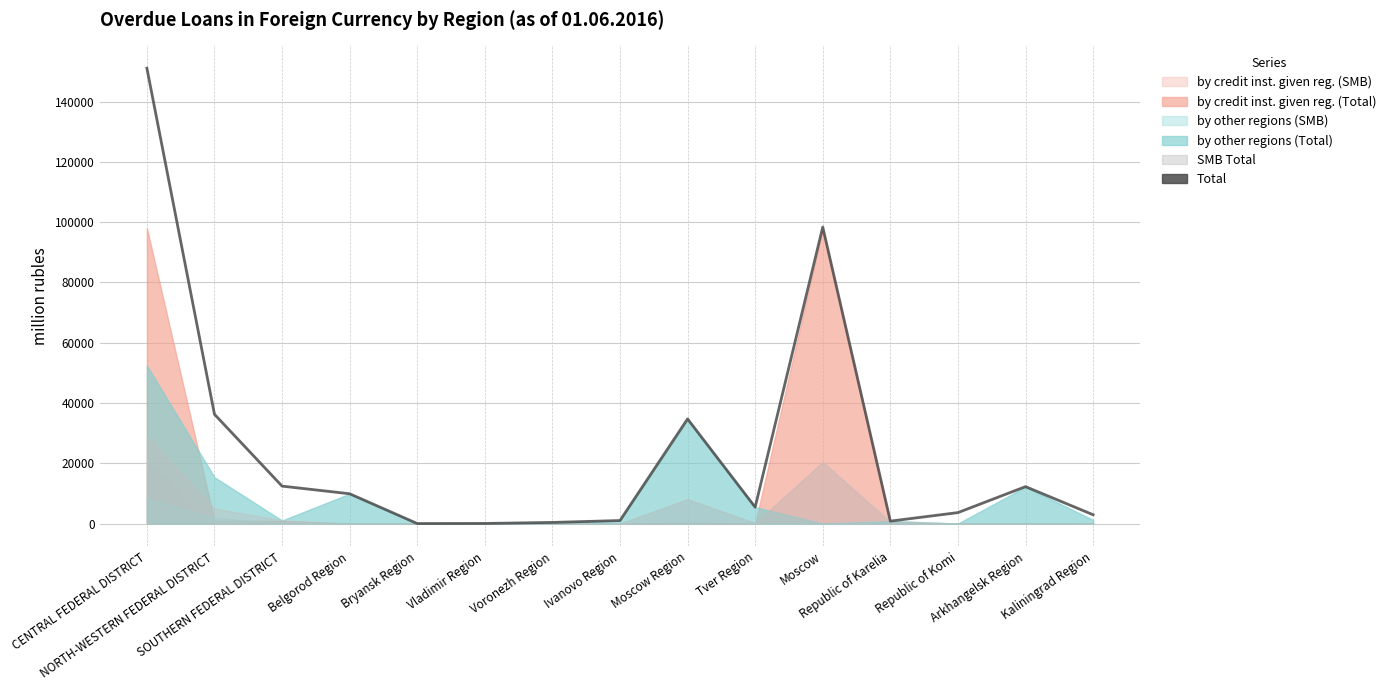

At which category does the data reach its first local valley?

Bryansk Region